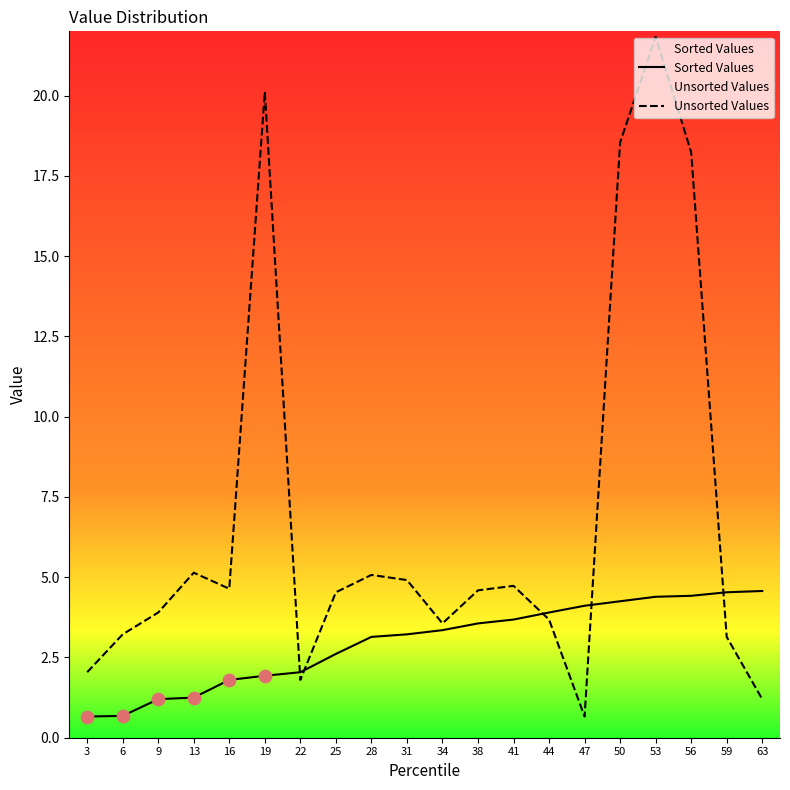

Which series has the largest total across all categories?

Unsorted Values